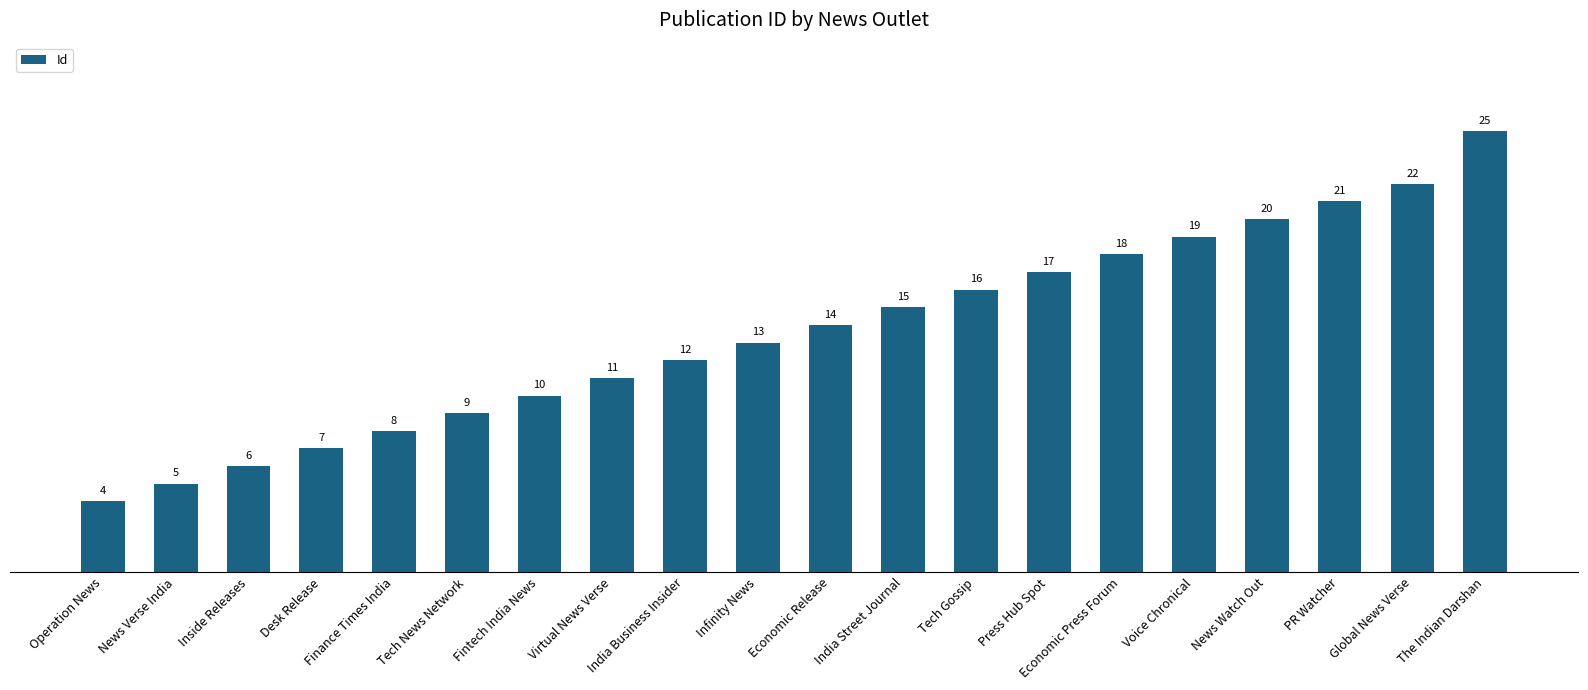

Are the bars horizontal?

No